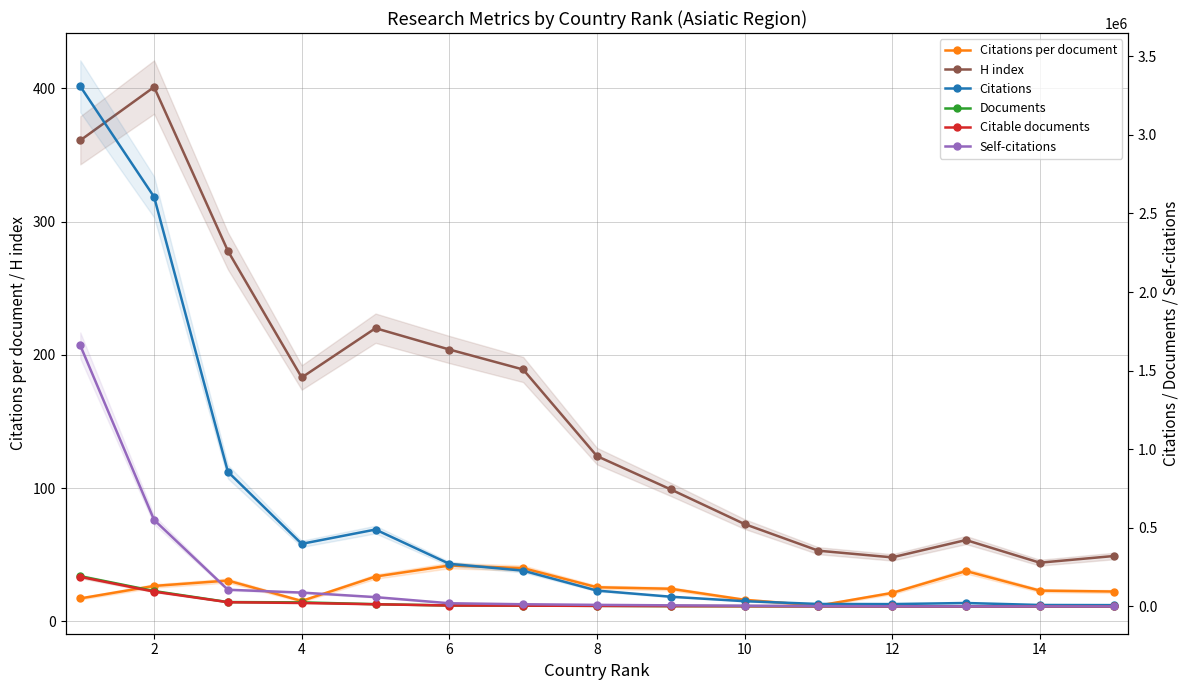

What is the value of the Citable documents point at the 15th from the left?

3699.0